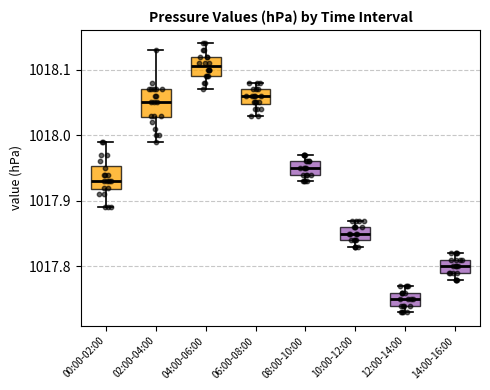

Which box has the highest median line?

04:00-06:00